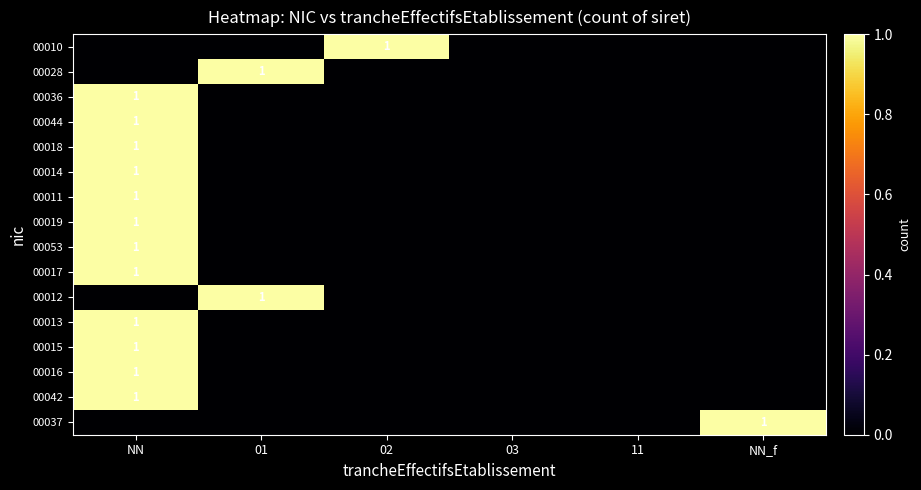

Is it true that 00011 equals 1 at NN?

True